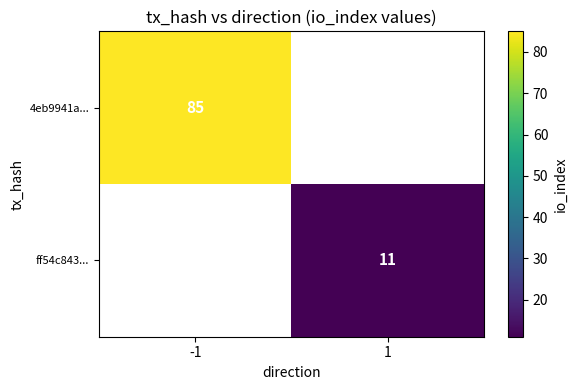

The ff54c843... series shows 11 at 1. True or false?

True